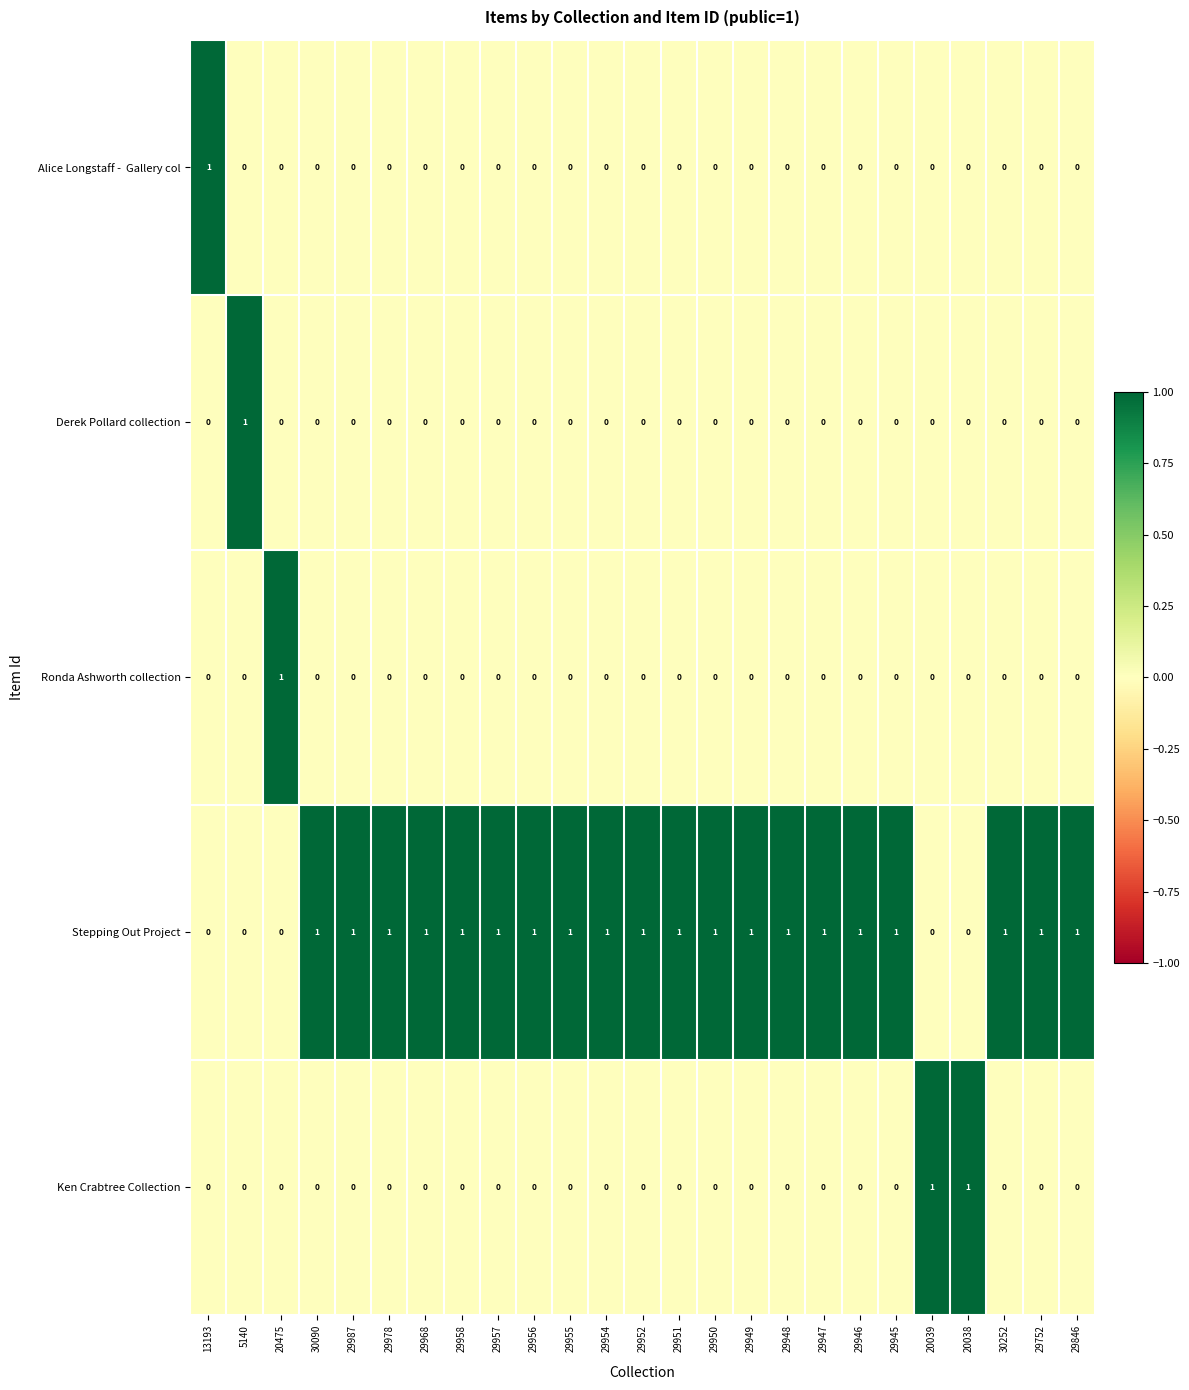

True or false: Derek Pollard collection has a value of 0 at 29846.

True